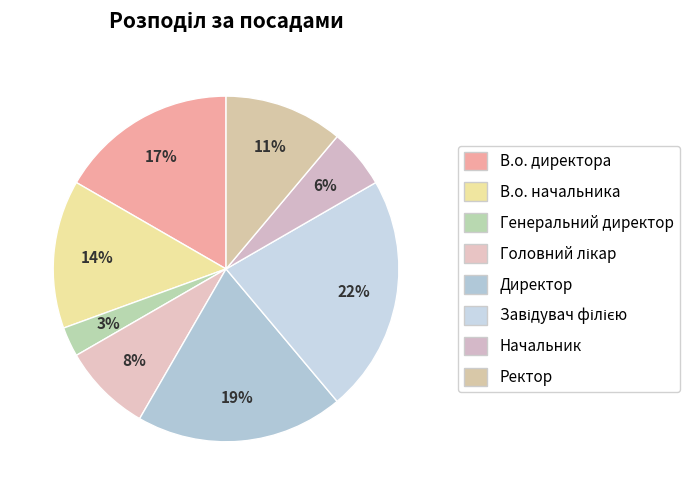

Is there any slice that represents more than half of the pie?

No